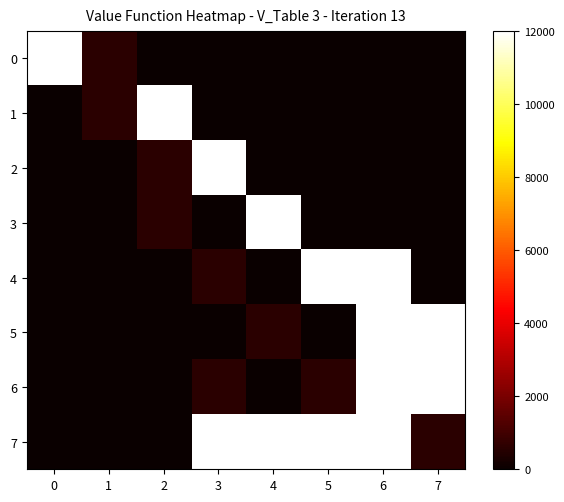

Reading left to right, list all the values displayed in this chart.

0: 0=12000	1=600	2=0	3=0	4=0	5=0	6=0	7=0
1: 0=0	1=600	2=12000	3=0	4=0	5=0	6=0	7=0
2: 0=0	1=0	2=600	3=12000	4=0	5=0	6=0	7=0
3: 0=0	1=0	2=600	3=0	4=12000	5=0	6=0	7=0
4: 0=0	1=0	2=0	3=600	4=0	5=12000	6=12000	7=0
5: 0=0	1=0	2=0	3=0	4=600	5=0	6=12000	7=12000
6: 0=0	1=0	2=0	3=600	4=0	5=600	6=12000	7=12000
7: 0=0	1=0	2=0	3=12000	4=12000	5=12000	6=12000	7=600